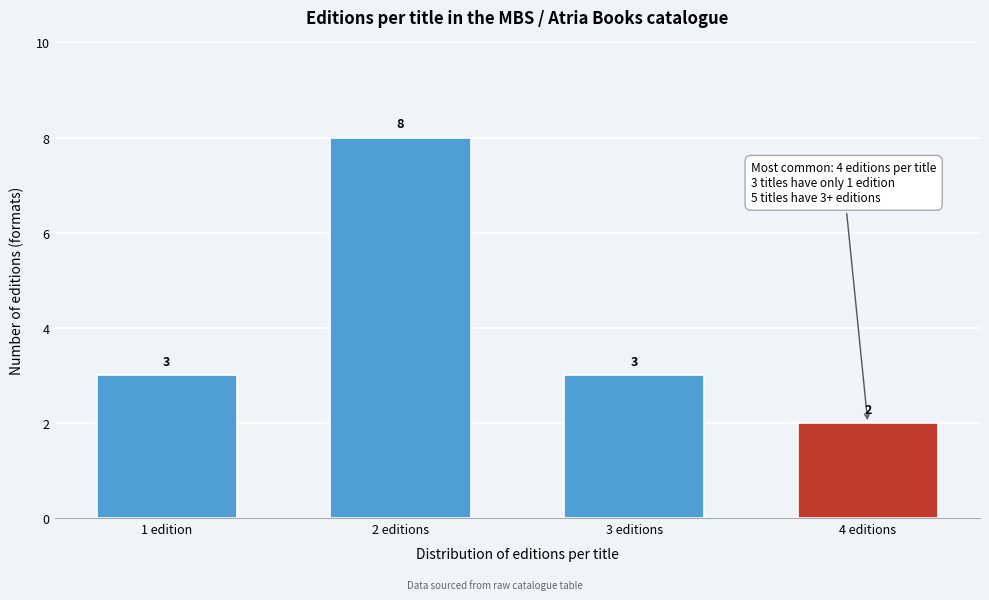

Reading left to right, what are all the values shown in this chart?

1 edition=3	2 editions=8	3 editions=3	4 editions=2